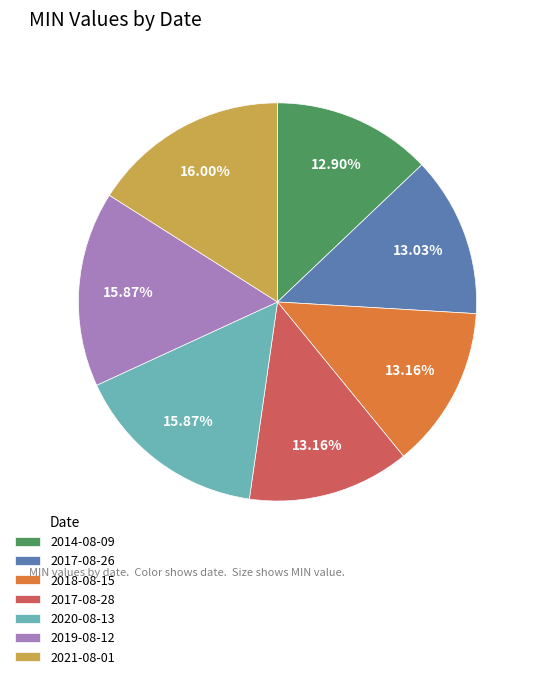

Between 2021-08-01 and 2017-08-26, which is larger?

2021-08-01